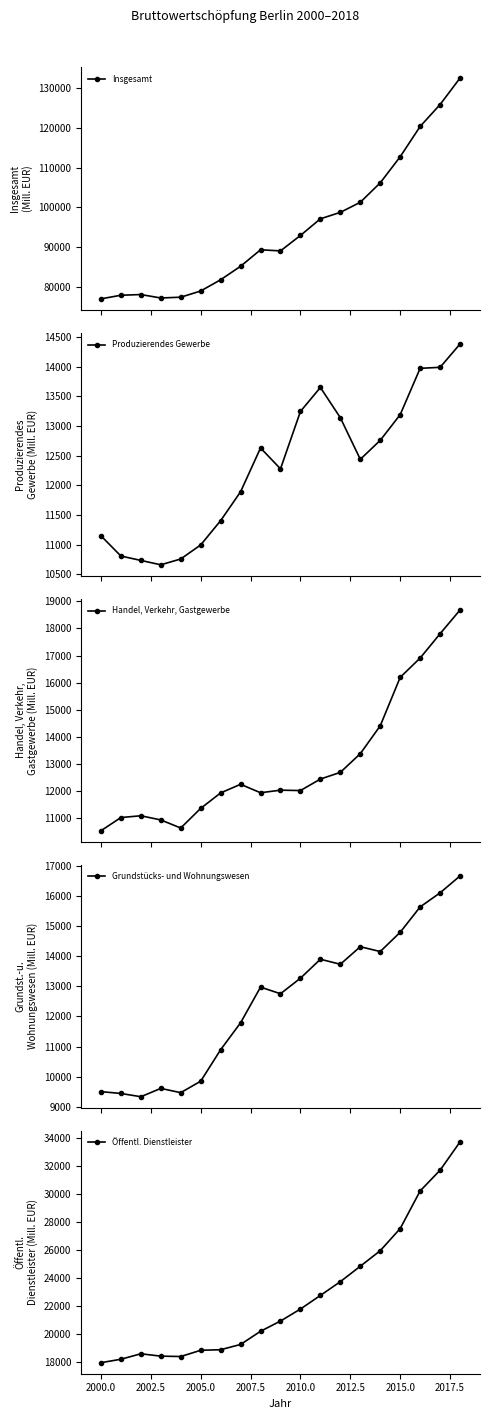

What is the sum of all Handel, Verkehr, Gastgewerbe values?

248362.7